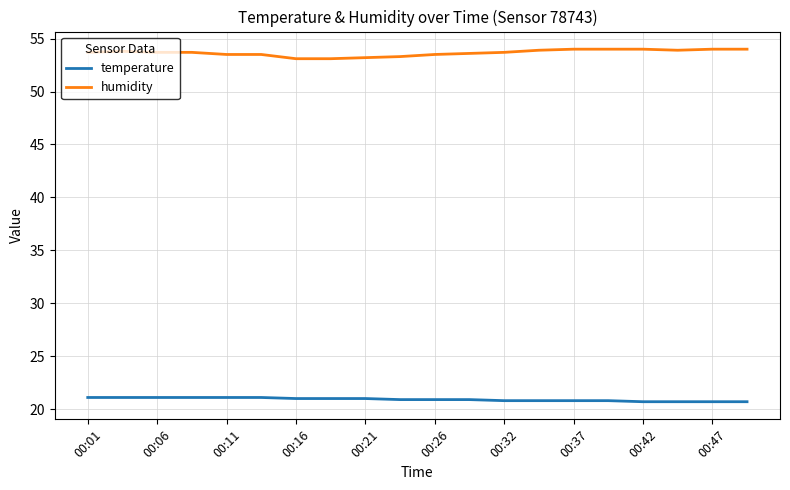

What are all the series names shown in the legend?

temperature, humidity